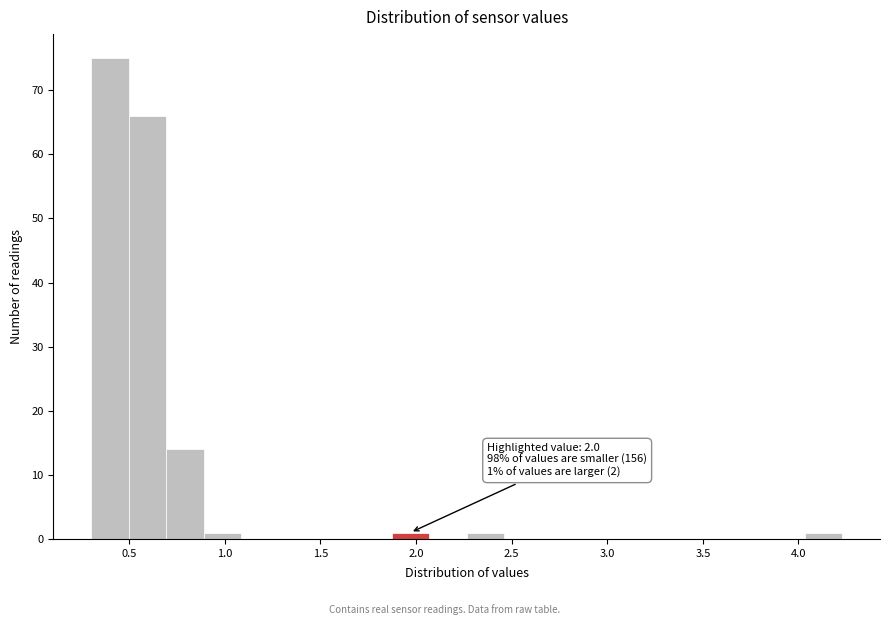

Around what value on the x-axis is the tallest bar? Give the approximate position of its centre, as read against the axis.

0.40